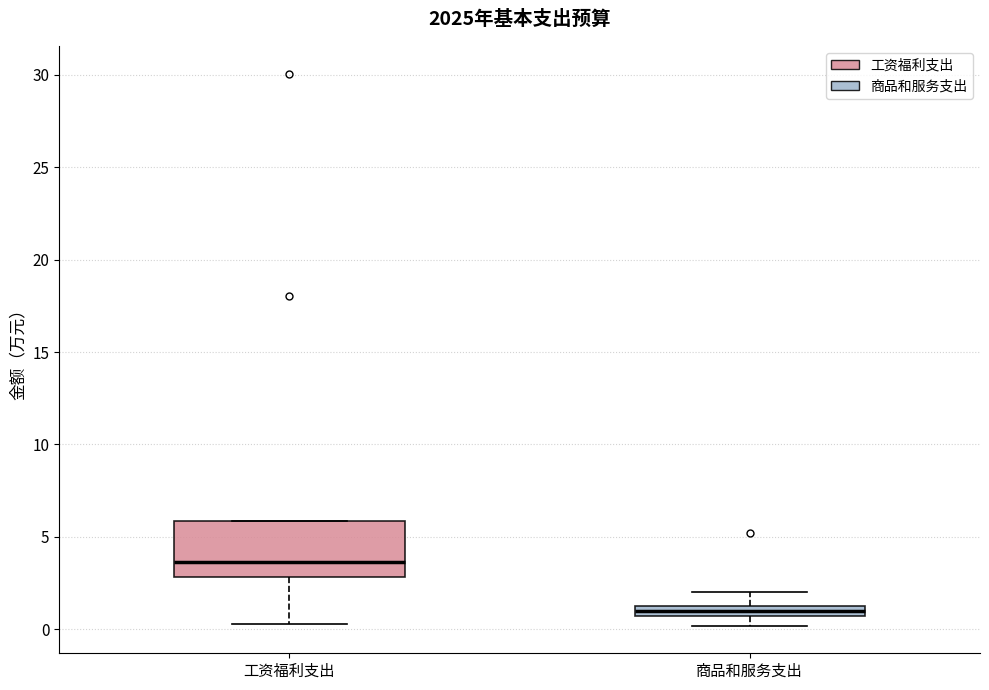

Which box's median line is the highest?

工资福利支出